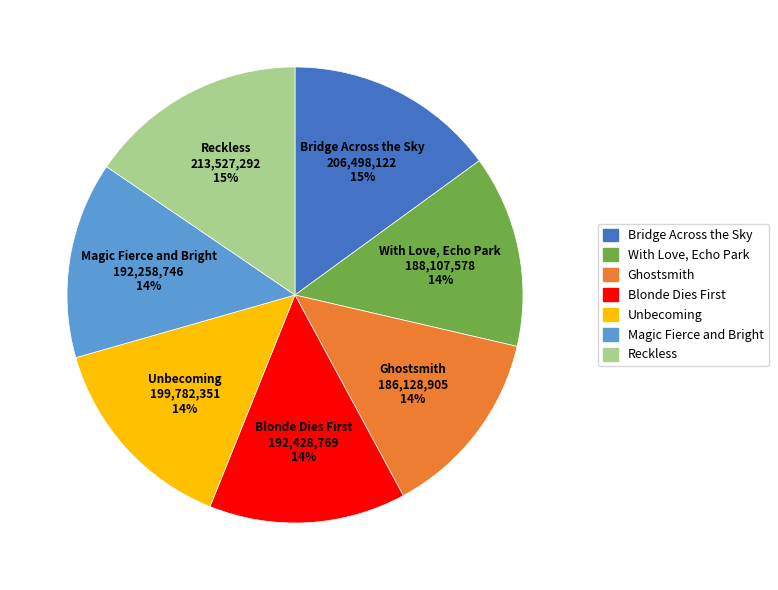

To the nearest percent, what is the average slice percentage?

14%